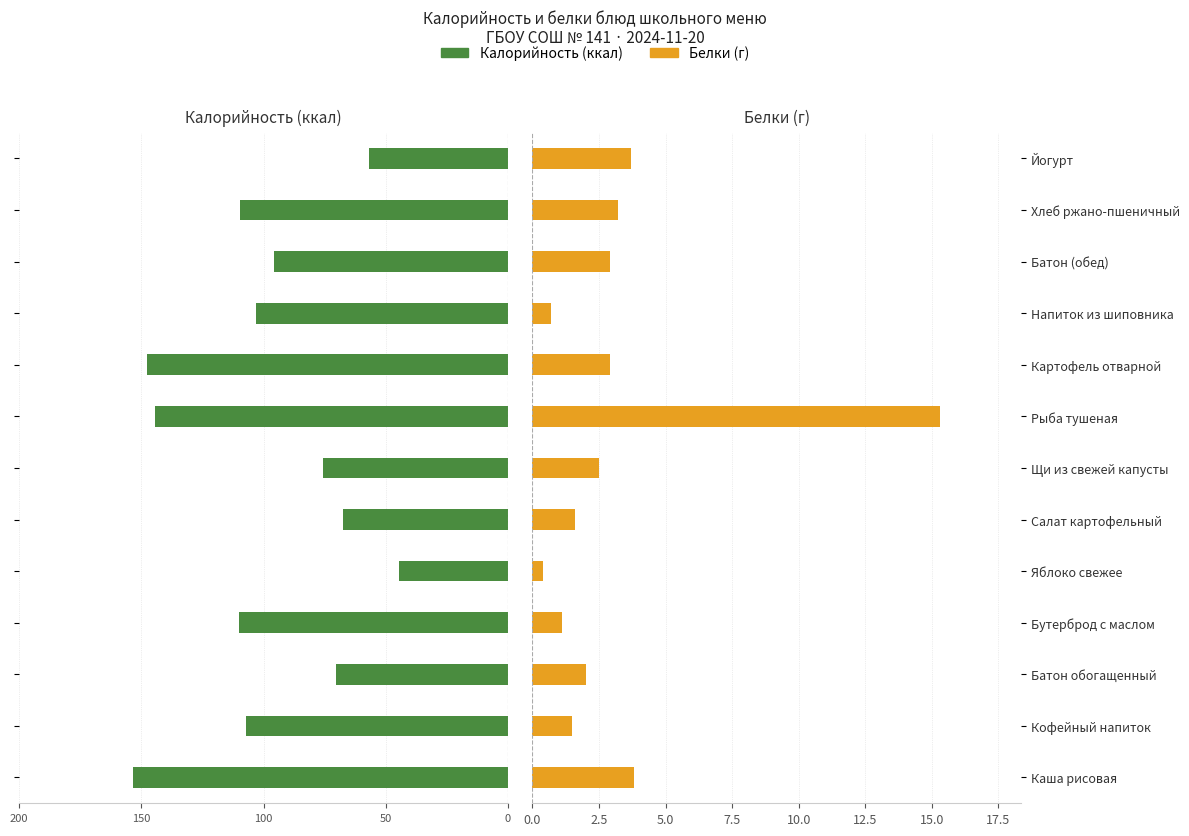

Where is Калорийность nearest to the value -98?

Батон (обед)